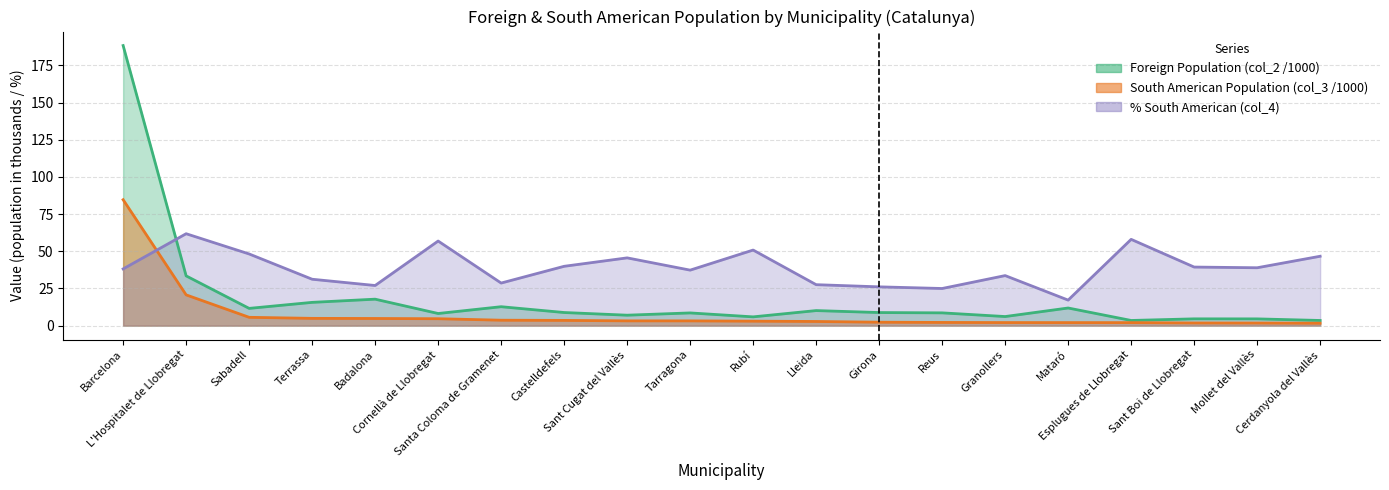

How many data points does each series have?

20